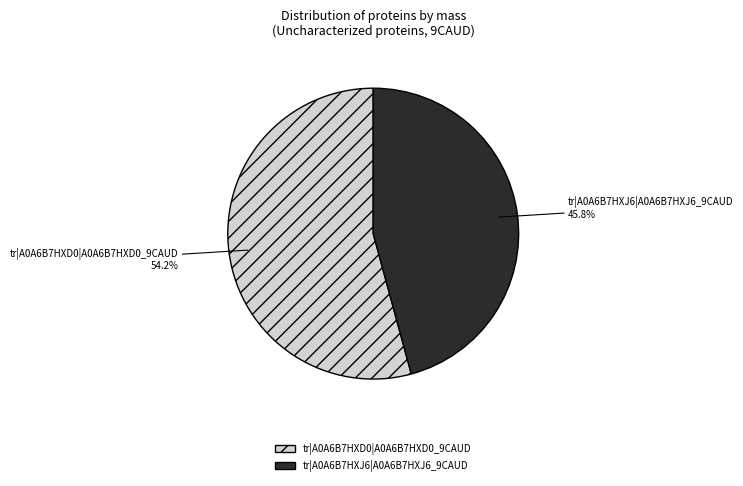

How many slices are in this pie chart?

2